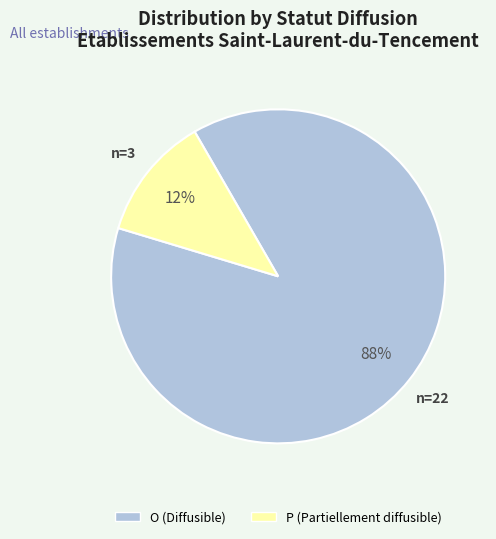

What is the largest slice in the pie chart?

O